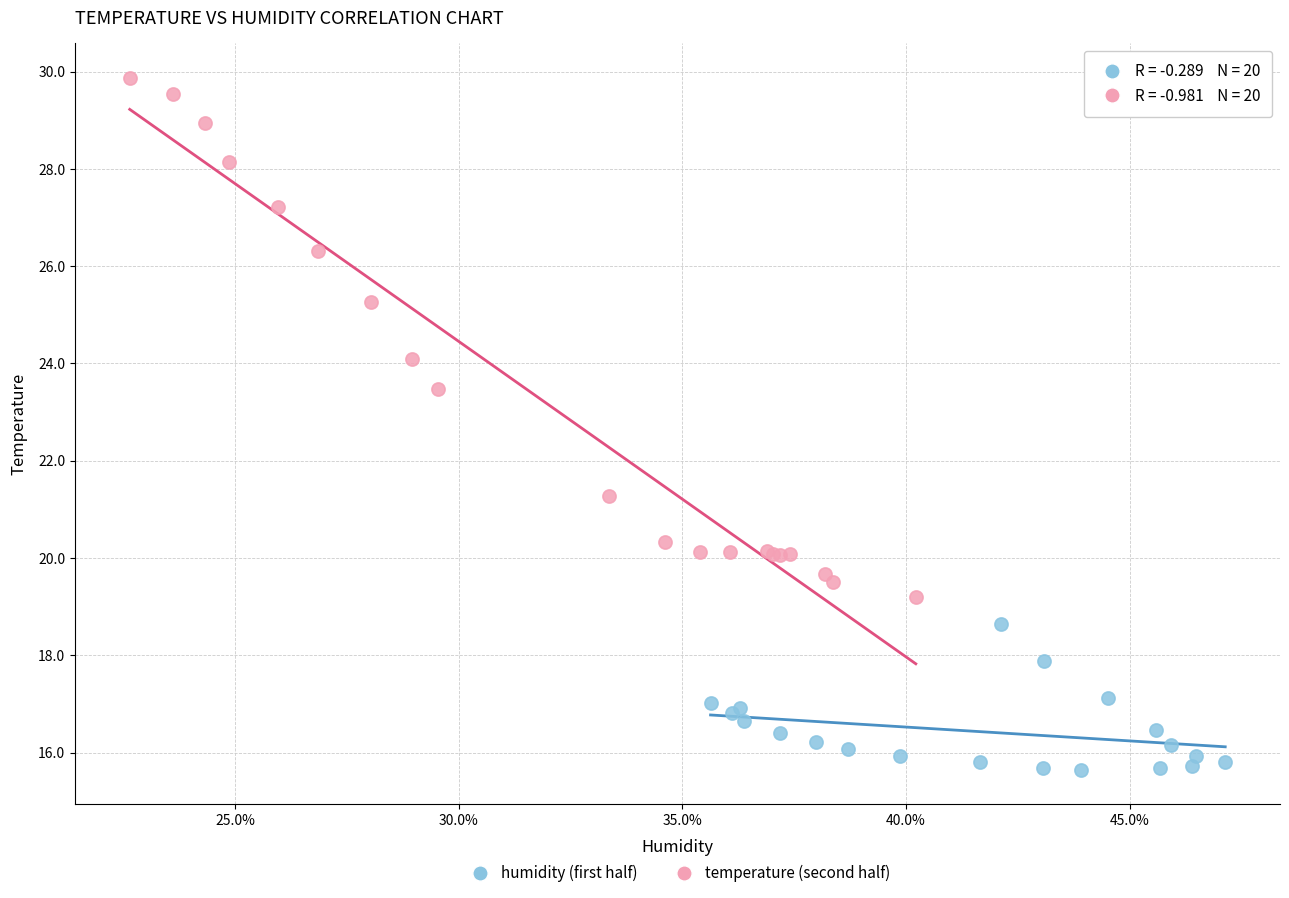

Which series has the widest spread of Y values?

temperature (second half)